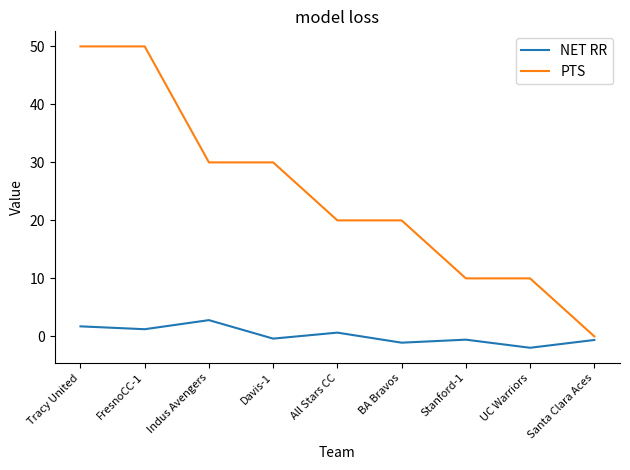

What is the difference between the maximum and minimum values in the NET RR series?

4.8